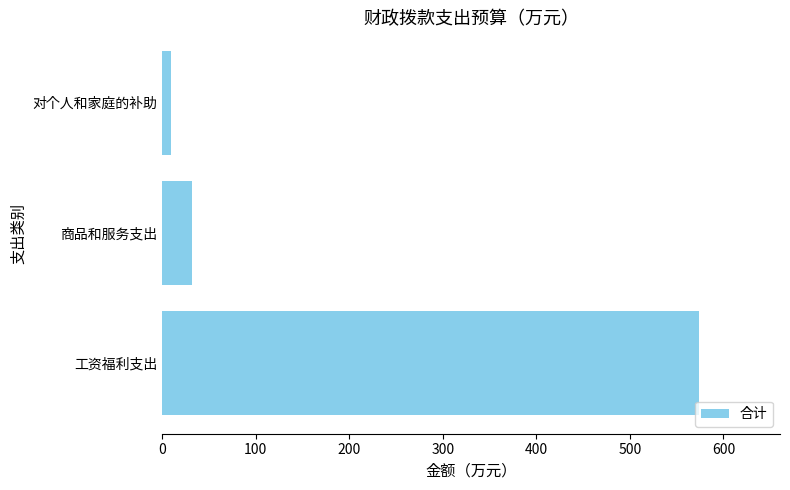

Read the value at 工资福利支出.

574.4